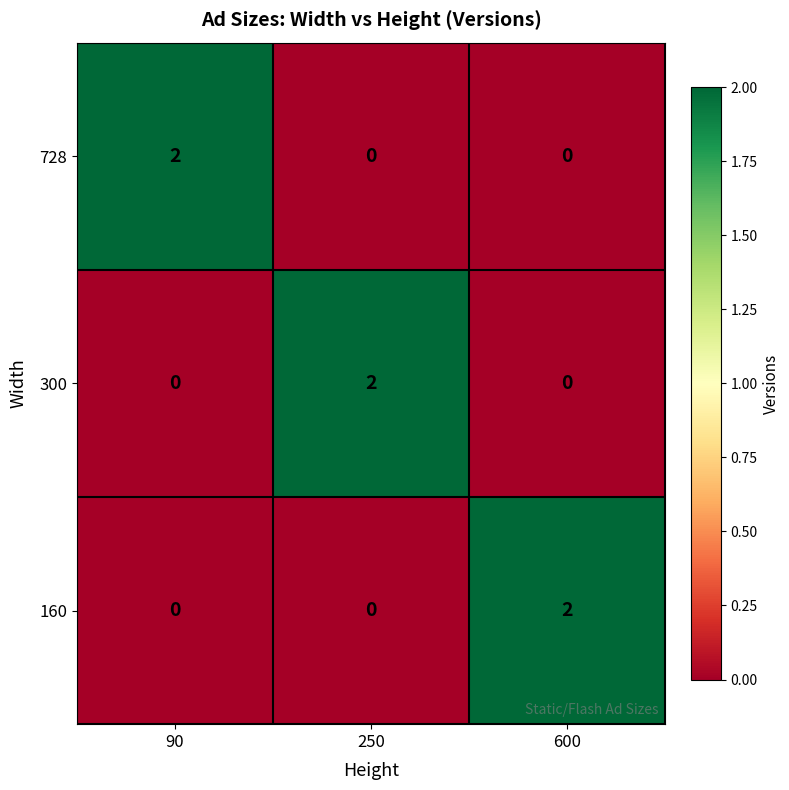

Reading right to left, what are all the values shown in this chart?

728: 600=0	250=0	90=2
300: 600=0	250=2	90=0
160: 600=2	250=0	90=0